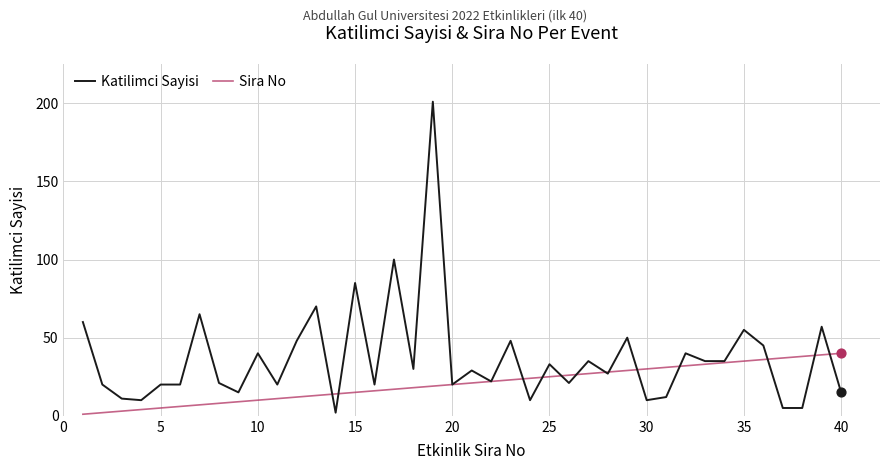

Which series has the largest total across all categories?

Katilimci Sayisi